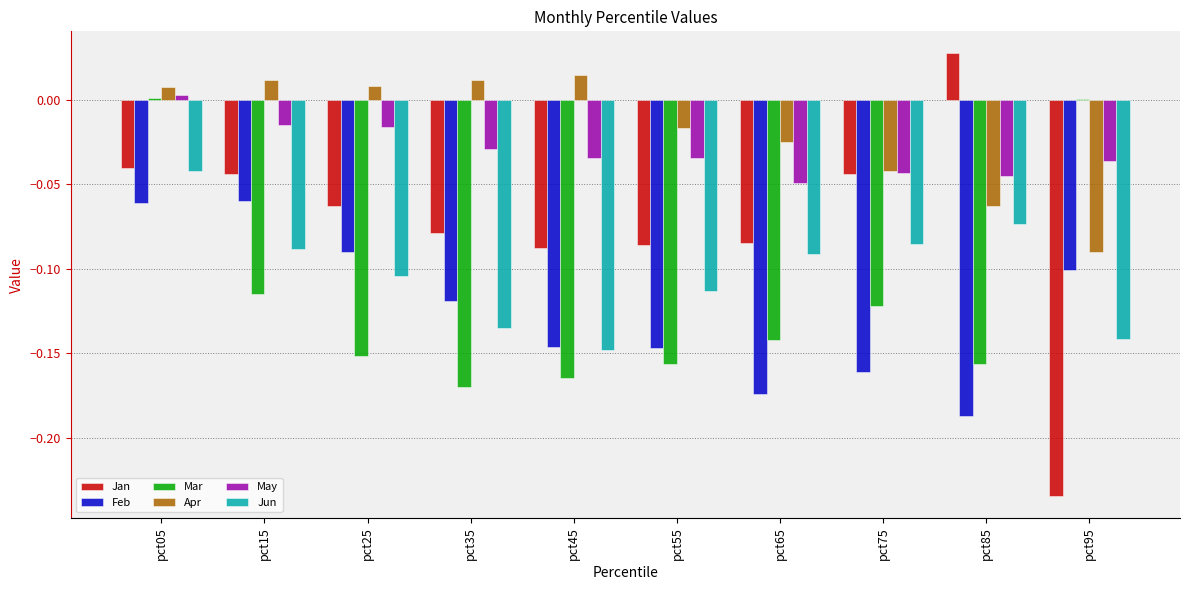

What is the sum of all Jan values?

-0.7